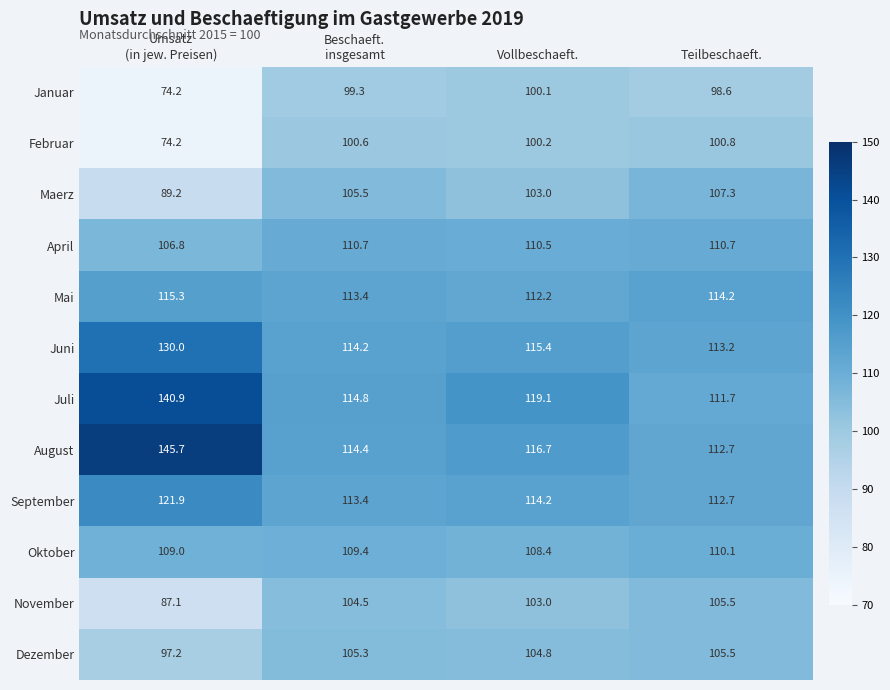

Which label corresponds to the largest value in the chart?

Umsatz
(in jew. Preisen)